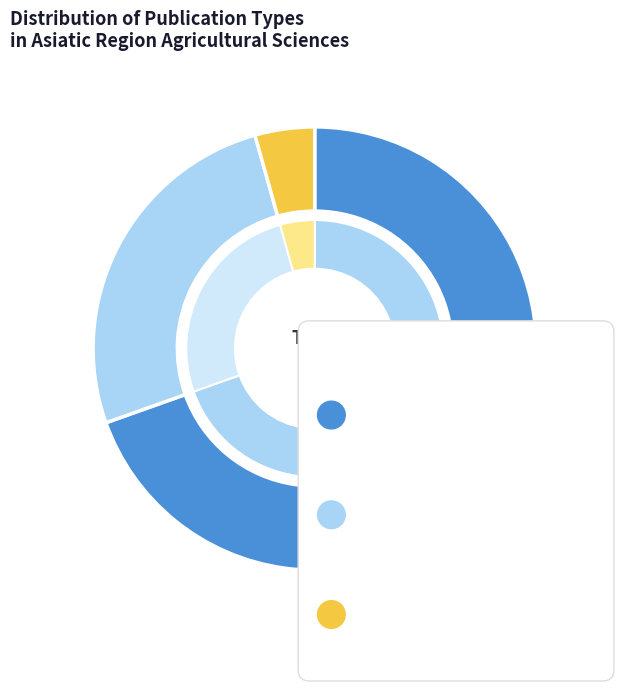

To the nearest percent, what portion does conference and proceedings represent?

4%